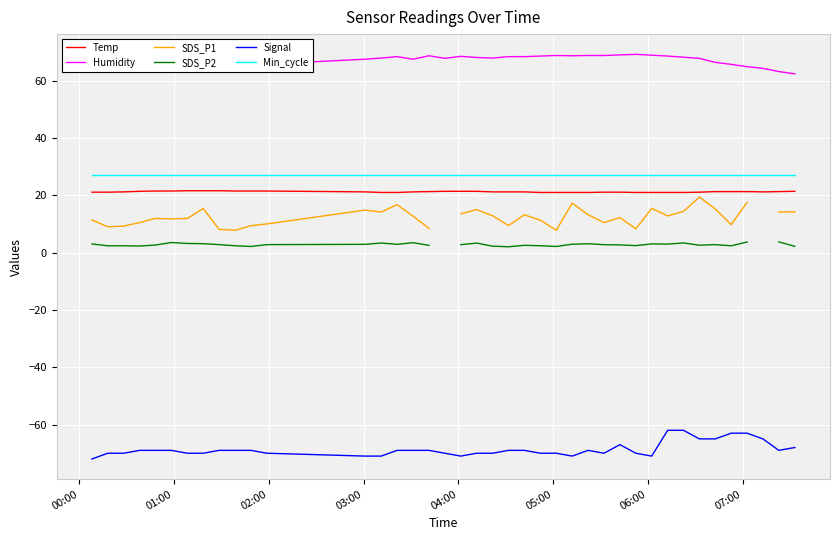

How many data points in Temp are above 21?

30